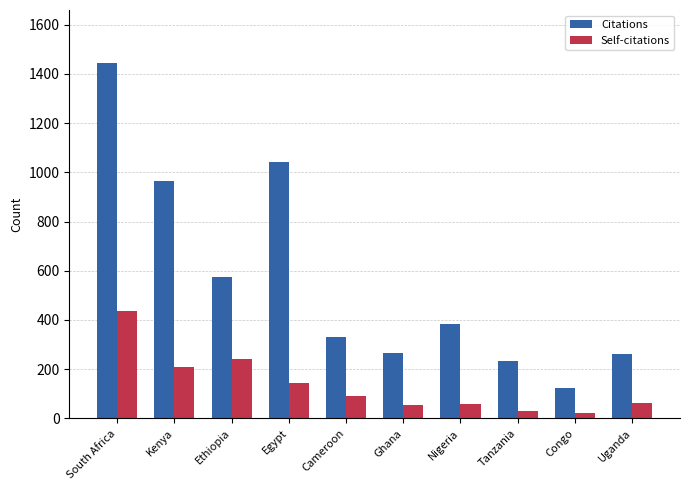

What is the approximate value of Self-citations at Ghana?

54